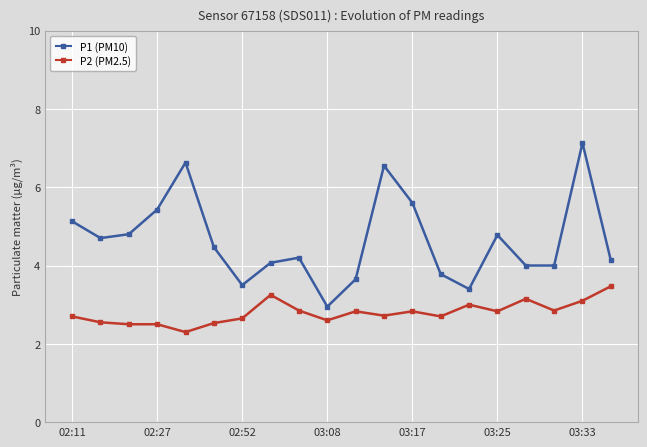

Rank the series by their maximum value, from lowest to highest.

P2 (PM2.5), P1 (PM10)